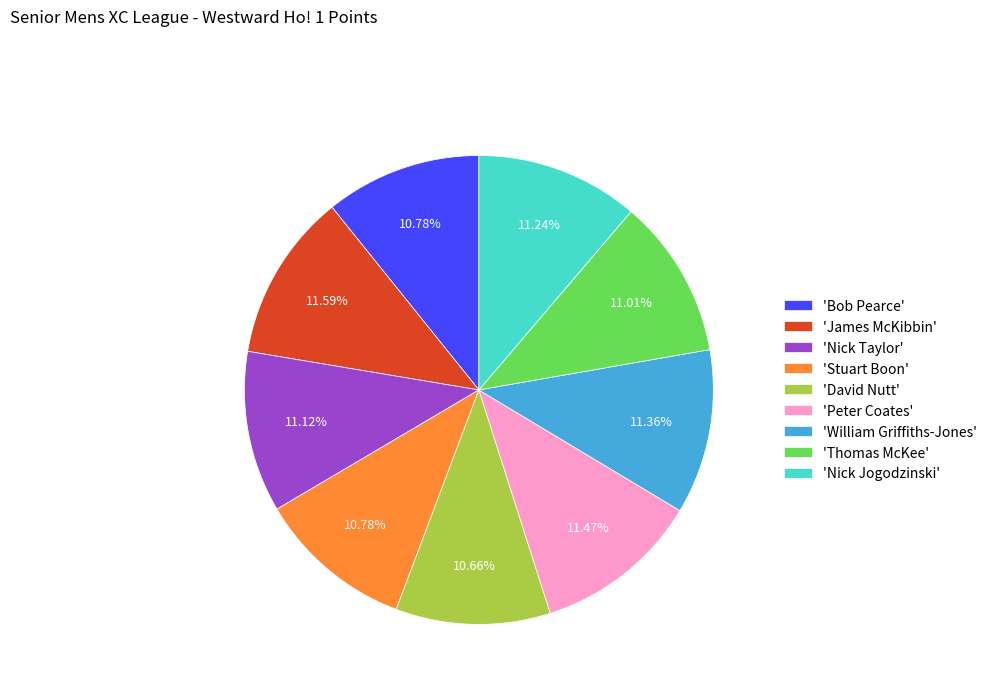

Is the sum of 'Thomas McKee' and 'Stuart Boon' greater than half?

No